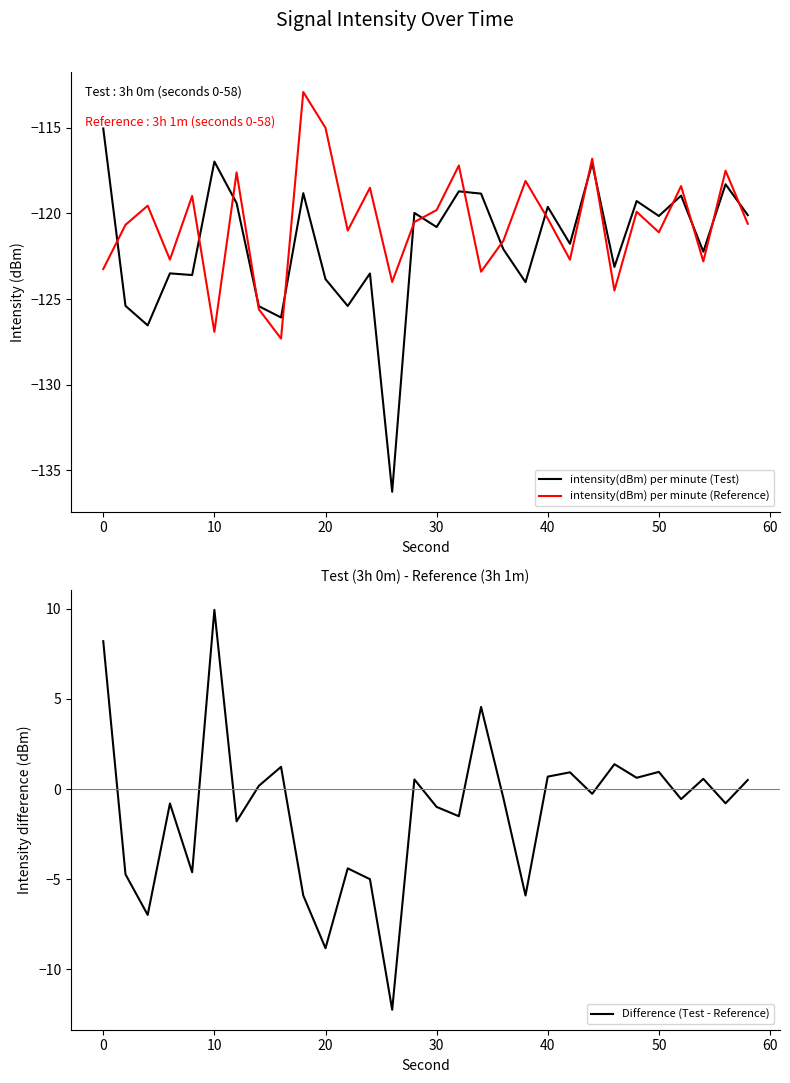

Does the chart display data point markers on the line(s)?

No